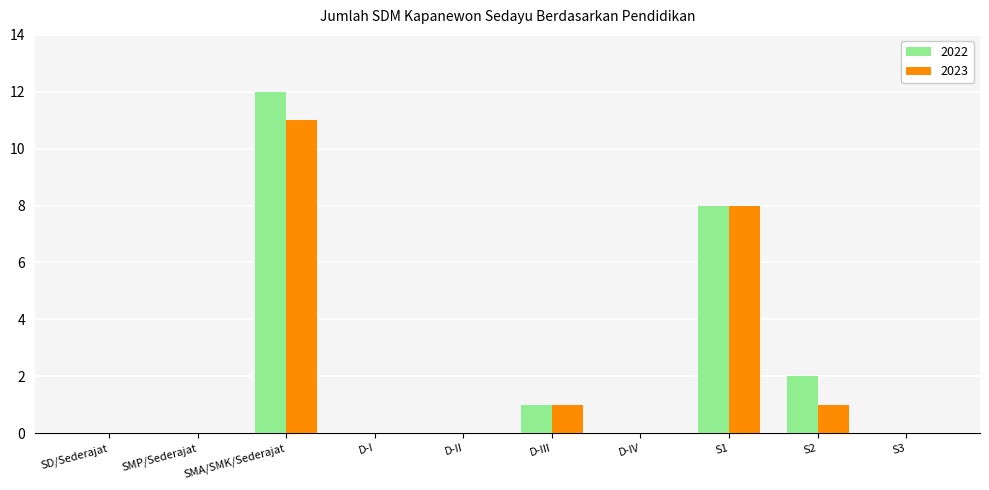

At which category does the chart reach its peak across all series?

SMA/SMK/Sederajat